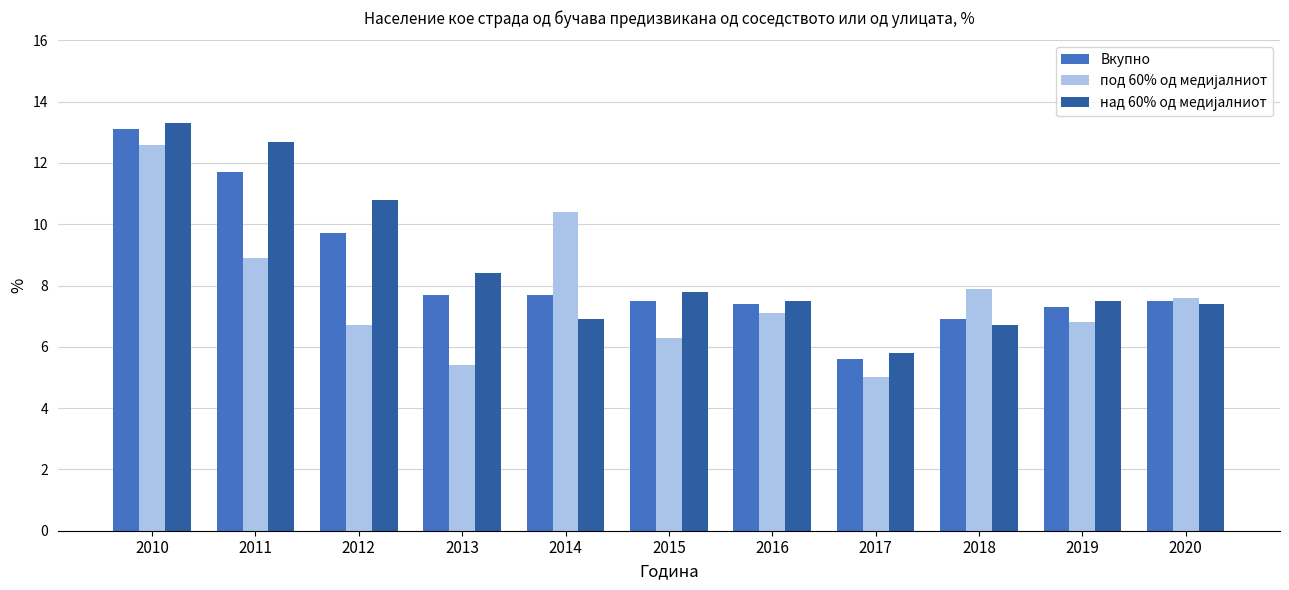

Which label corresponds to the smallest value in the chart?

2017